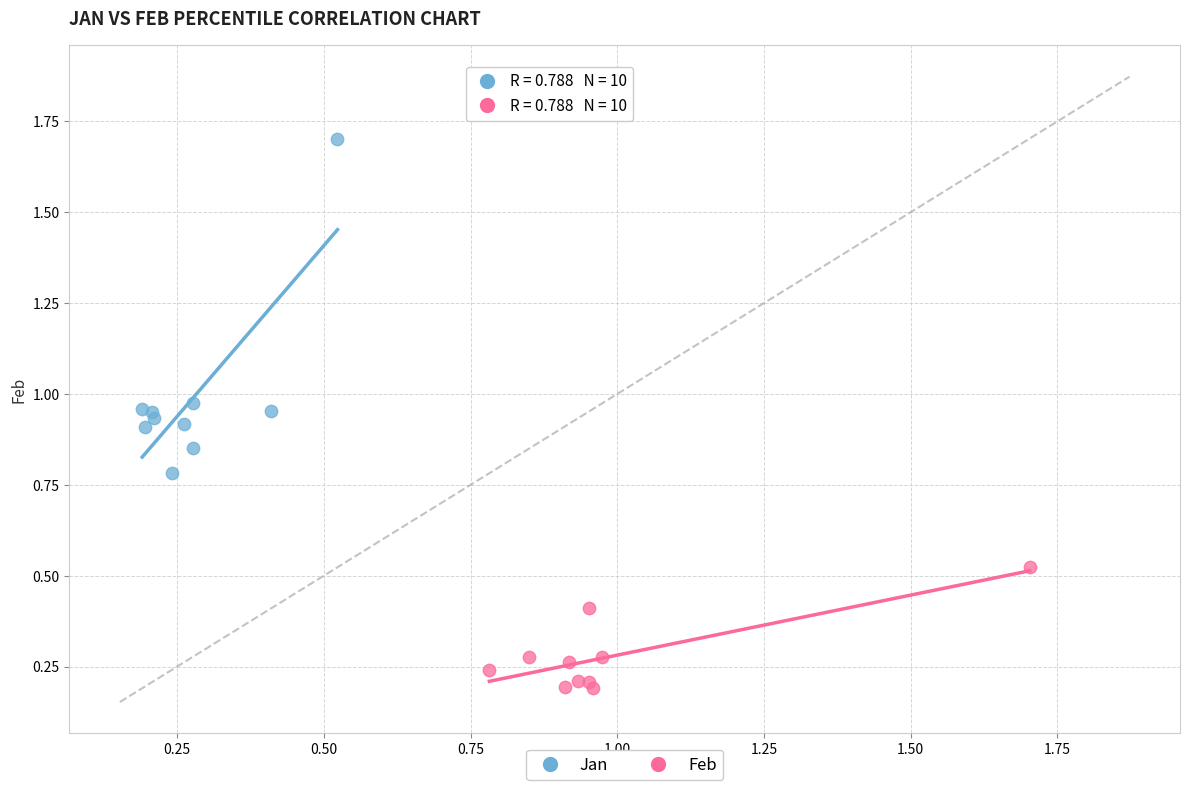

What are all the series names shown in the legend?

Jan, Feb